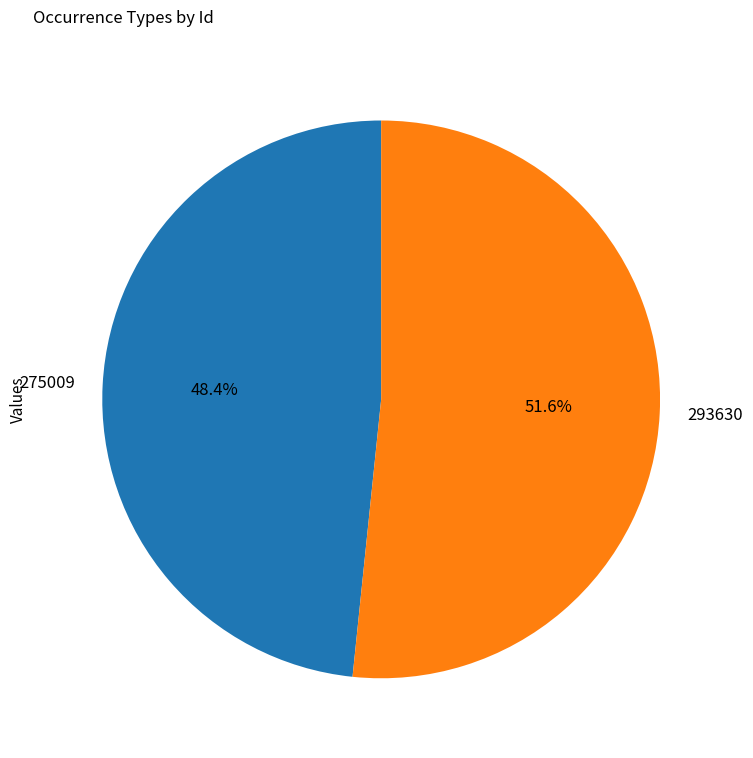

Which slice is the smallest?

275009